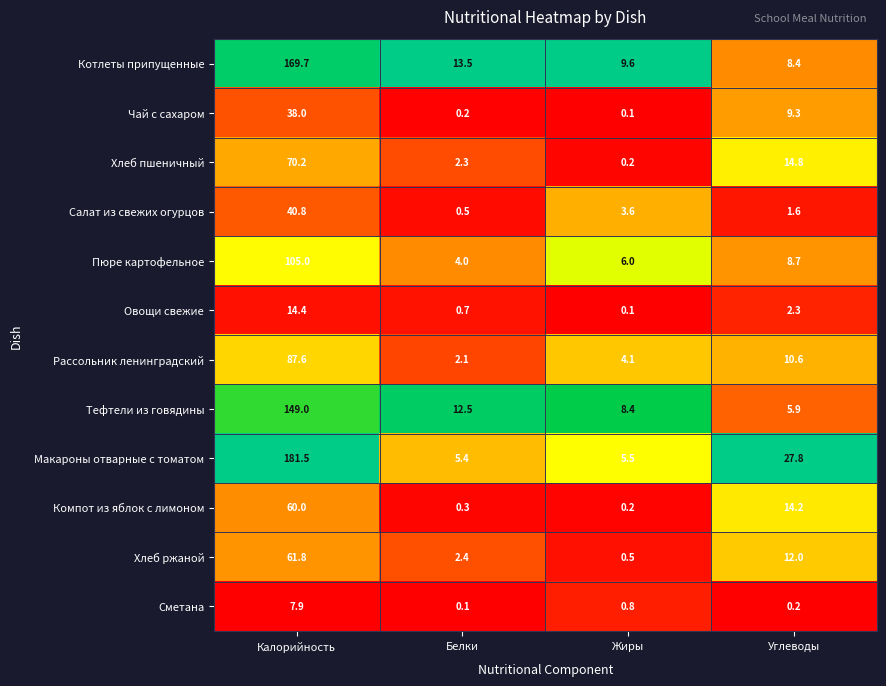

Is it true that Сметана equals 7.9 at Калорийность?

True